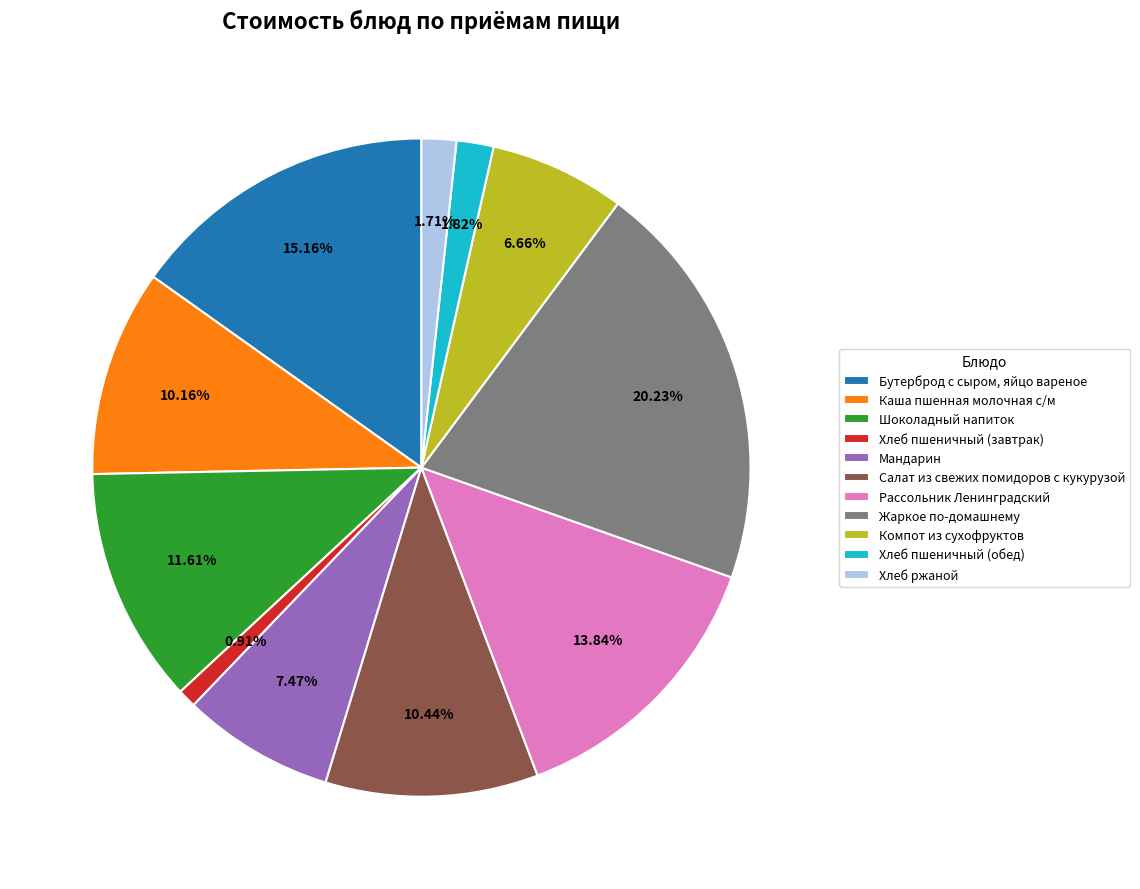

What percentage is NOT represented by Хлеб пшеничный (обед)?

98.2%